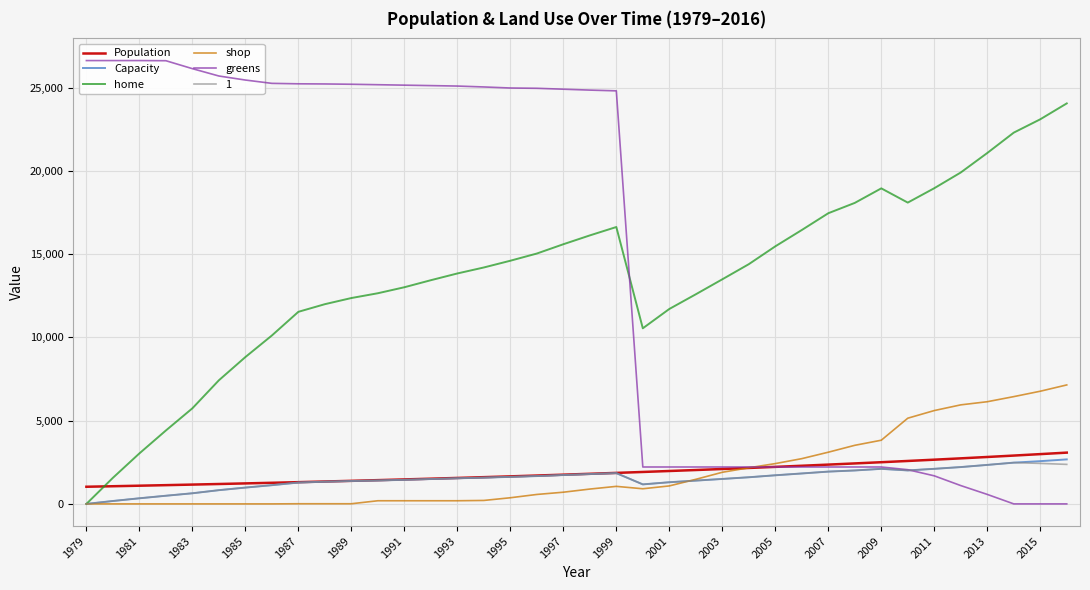

Is it true that Population equals 2990 at 2015?

True